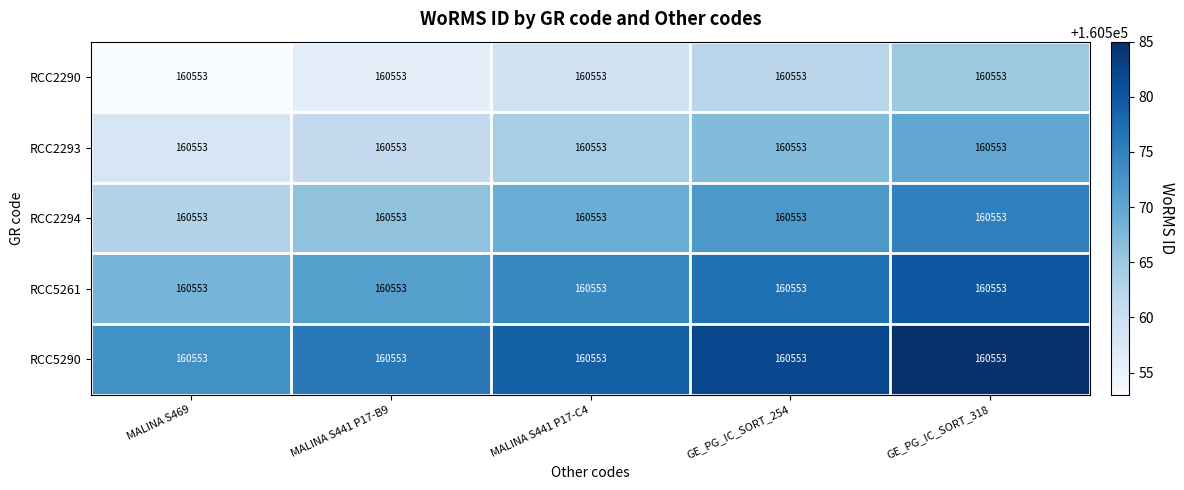

How many distinct data groups are displayed?

5